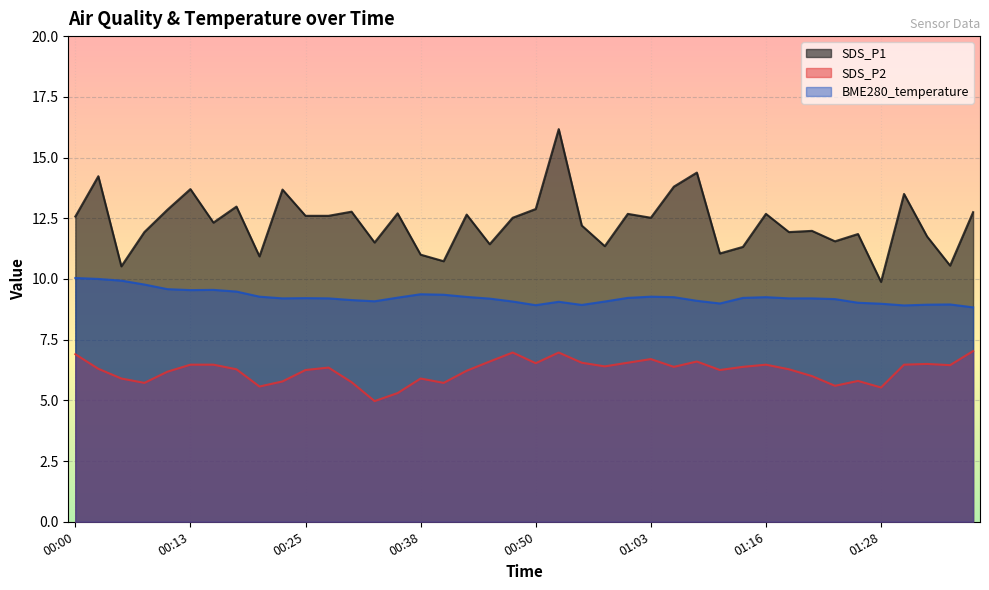

What is the difference between the second highest and second lowest values in the SDS_P1 series?

3.9